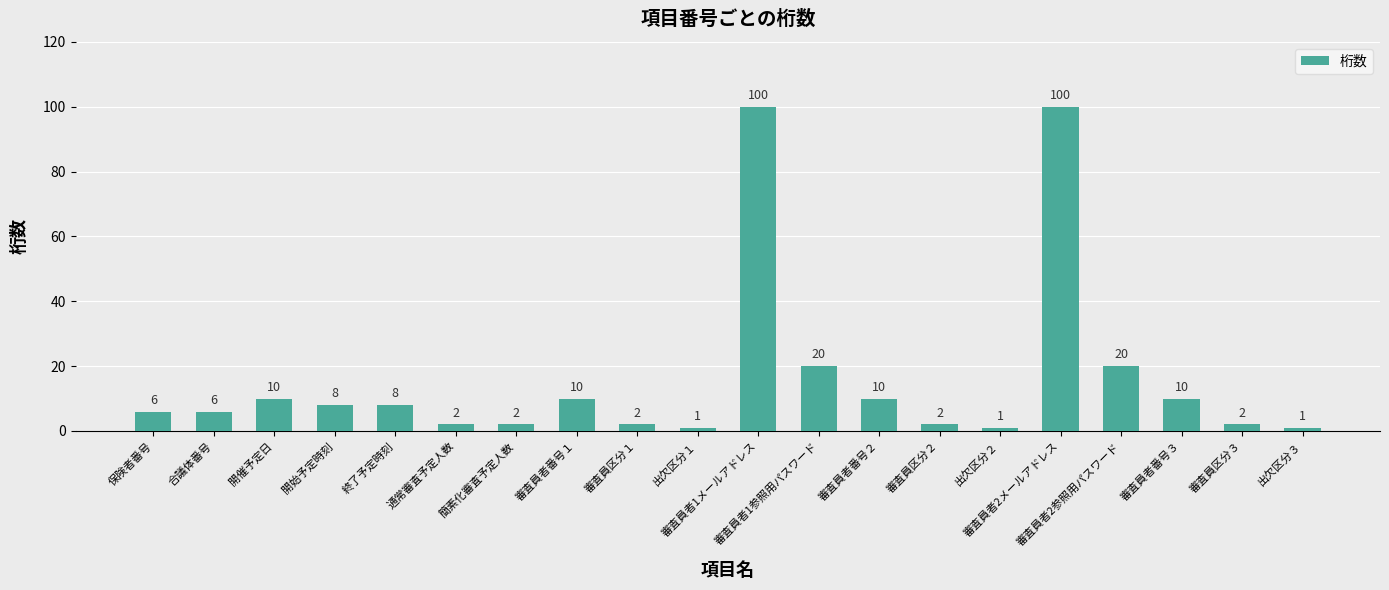

Reading right to left, extract all data points from this chart.

1	2	10	20	100	1	2	10	20	100	1	2	10	2	2	8	8	10	6	6